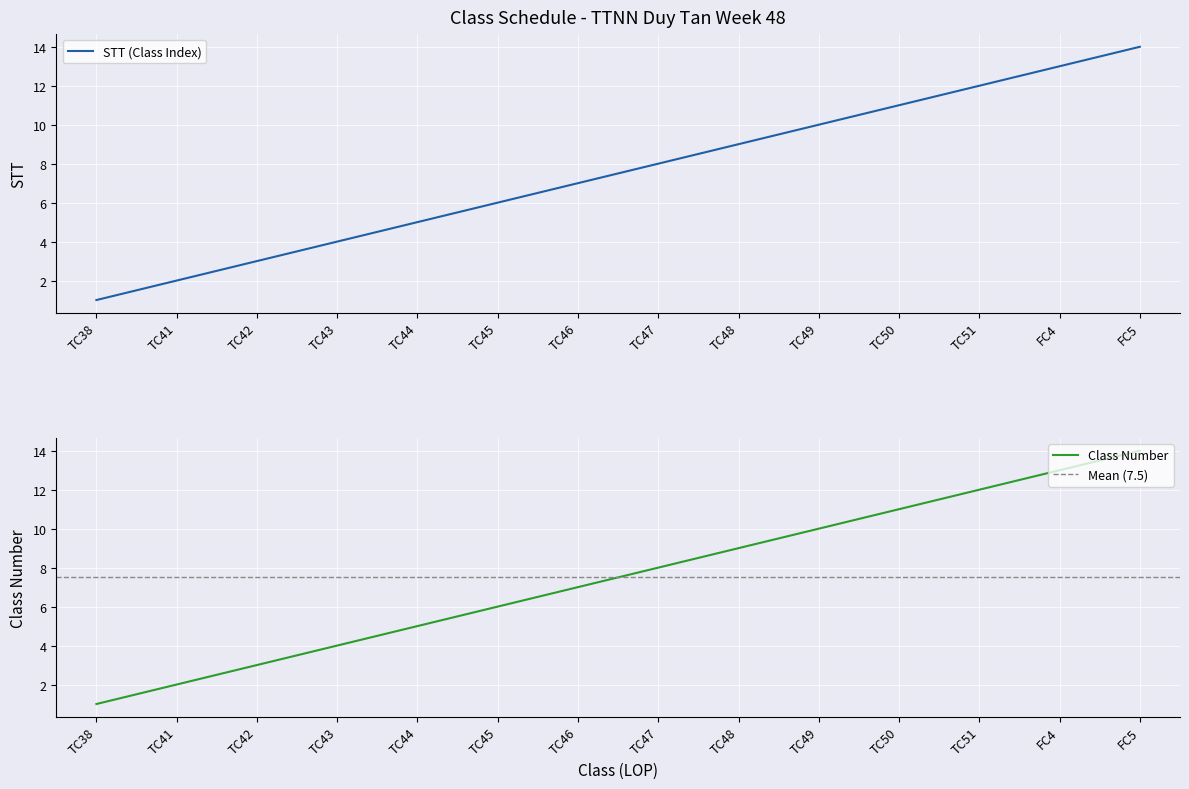

What is the maximum value for Class Number?

14